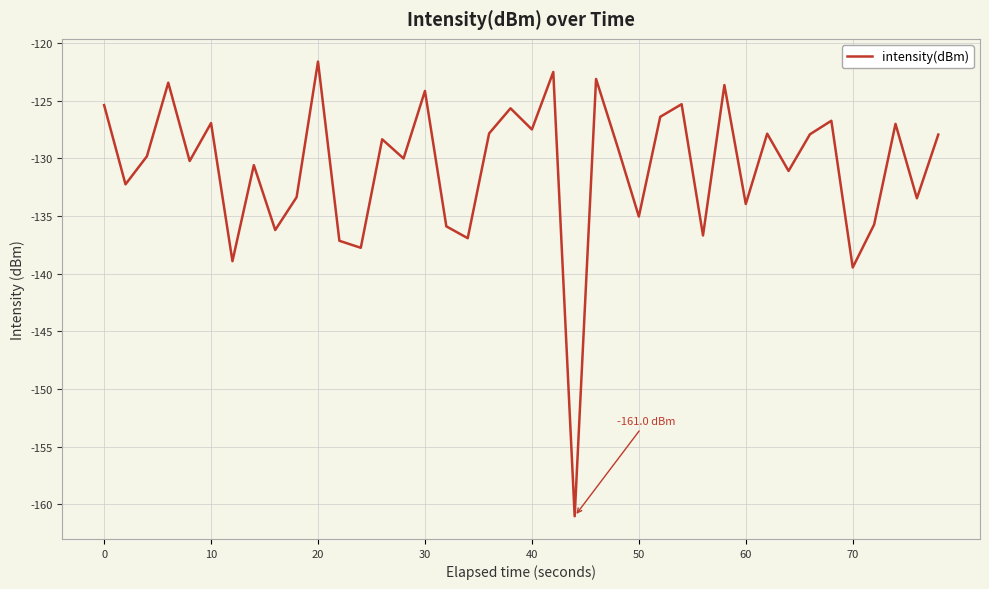

What is the smallest value displayed?

-161.0